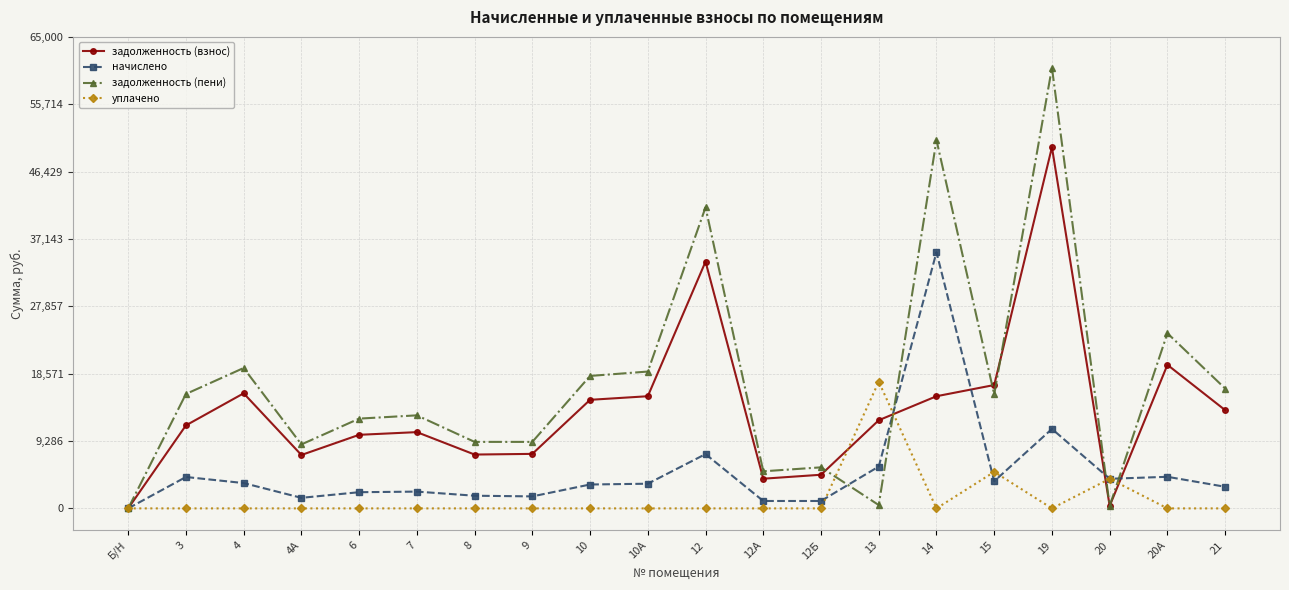

List the series in order of their peak value, highest first.

задолженность (пени), задолженность (взнос), начислено, уплачено